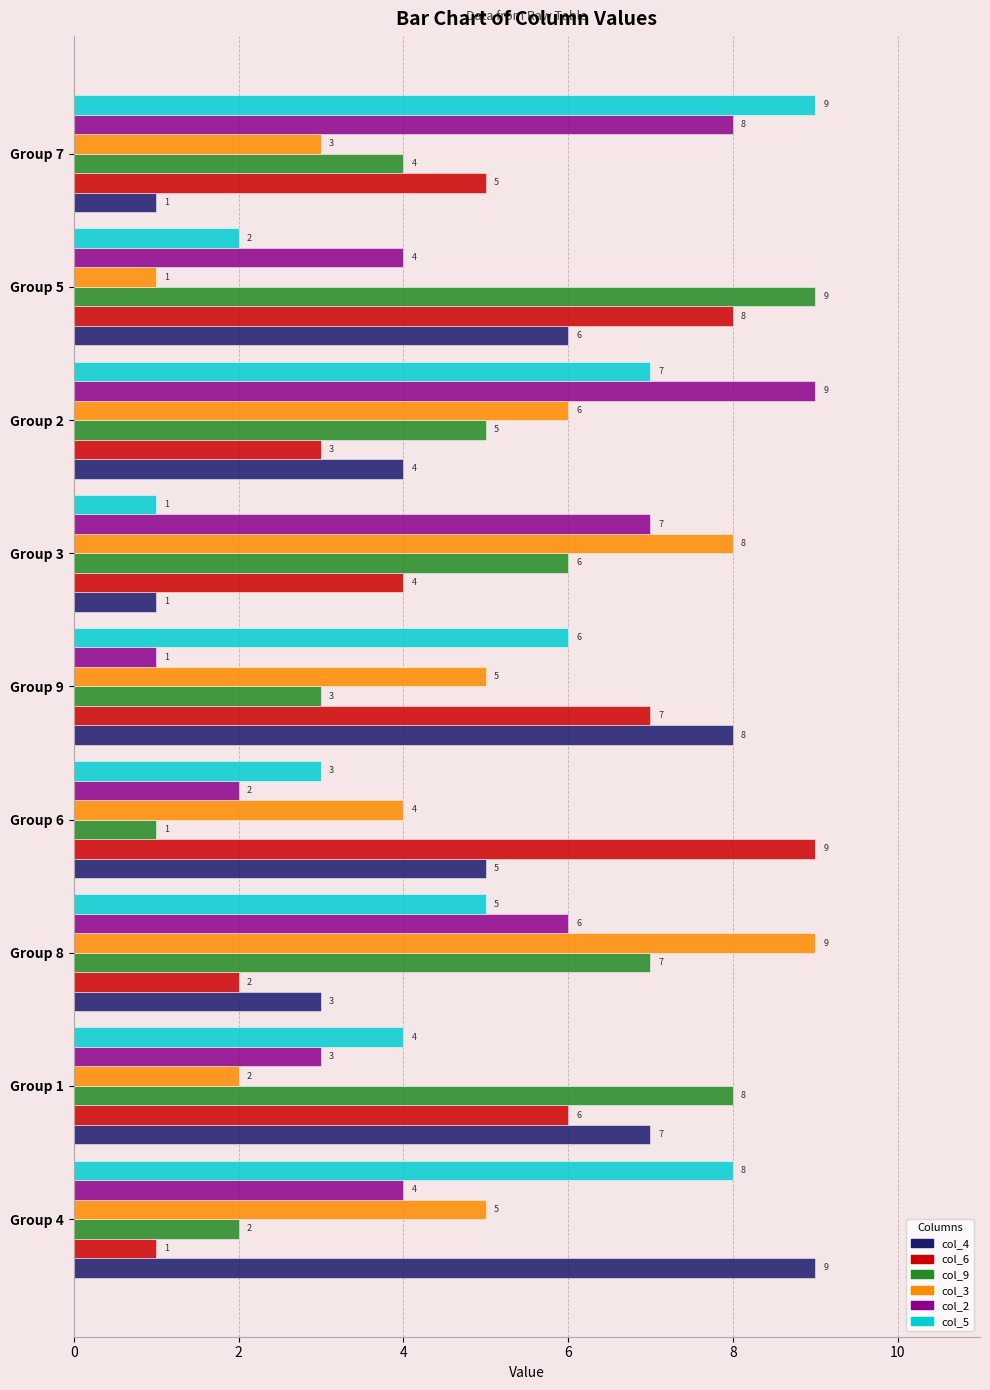

What are all the series names shown in the legend?

col_4, col_6, col_9, col_3, col_2, col_5